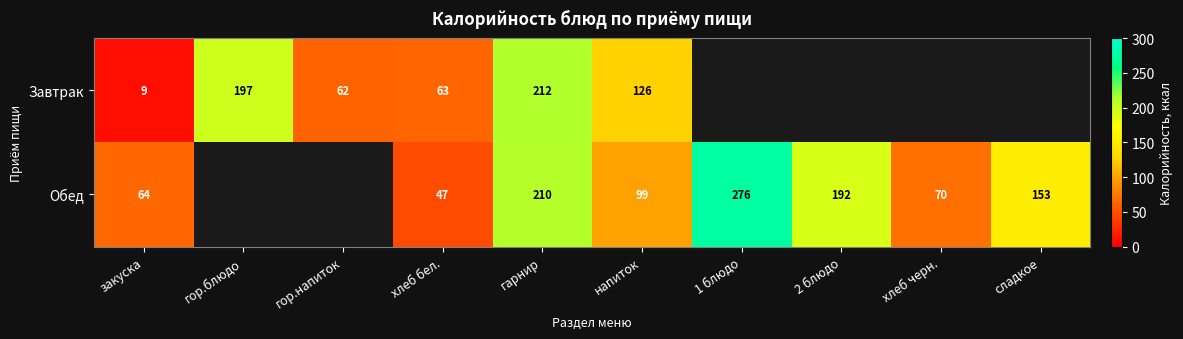

What is the spread (max minus min) of values at хлеб бел.?

16